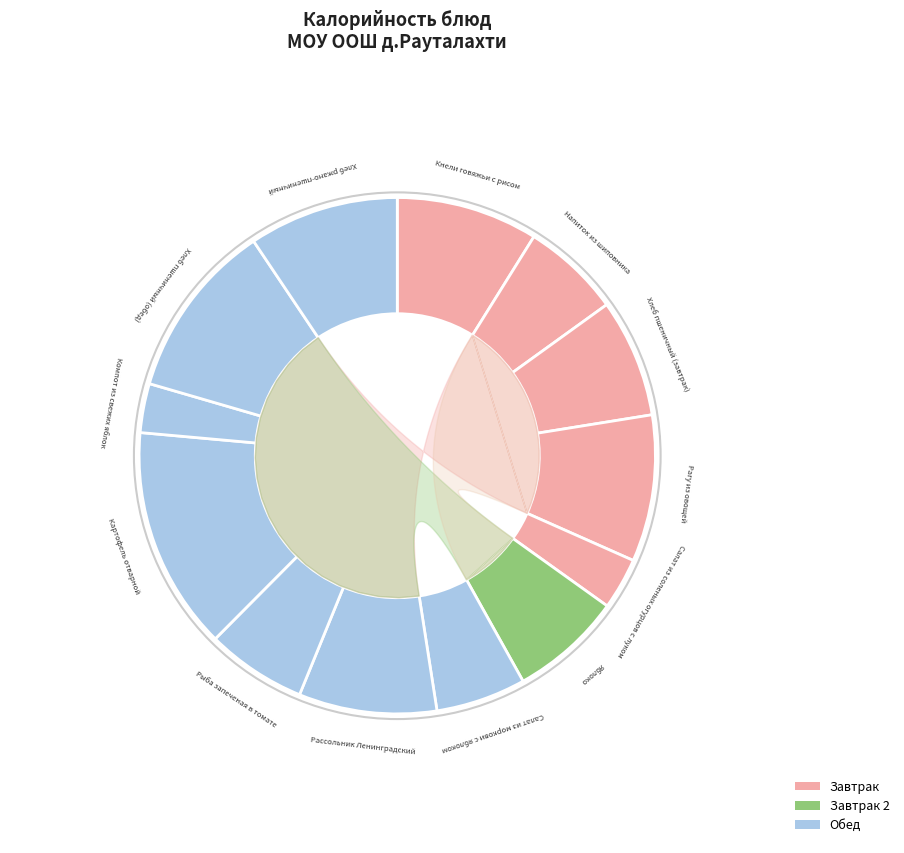

What is the change in value from Яблоко to Хлеб пшеничный (обед)?

+51.8